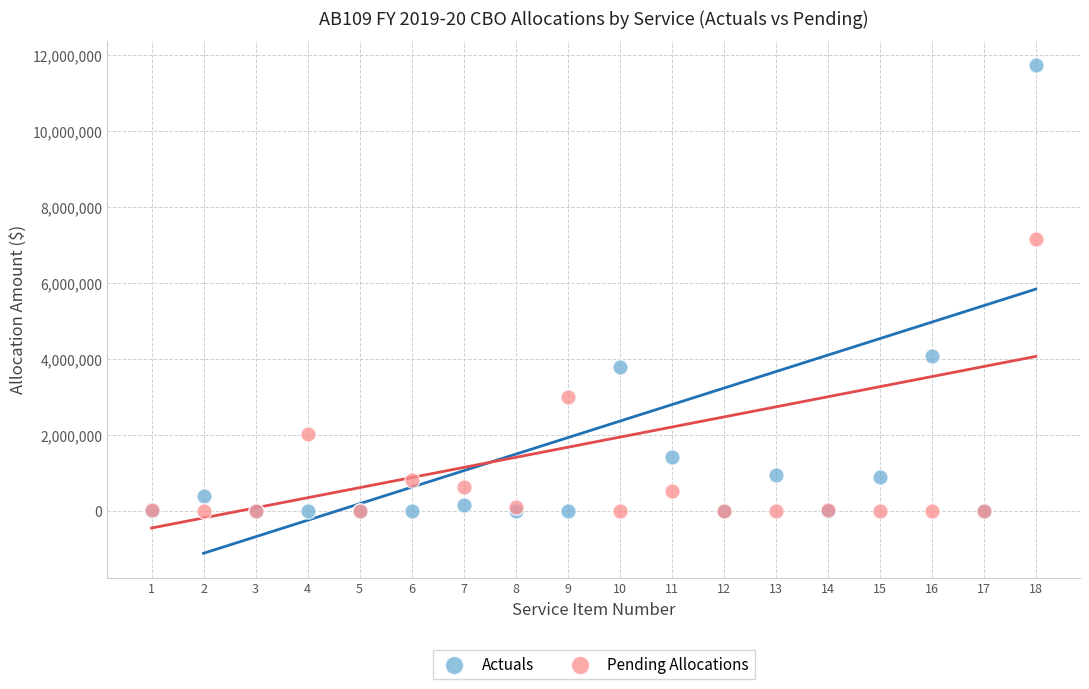

What are all the series names shown in the legend?

Actuals, Pending Allocations